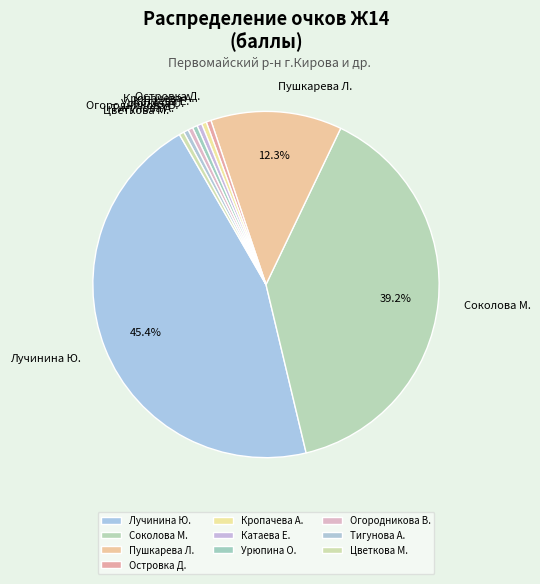

Count the number of slices in the pie.

10